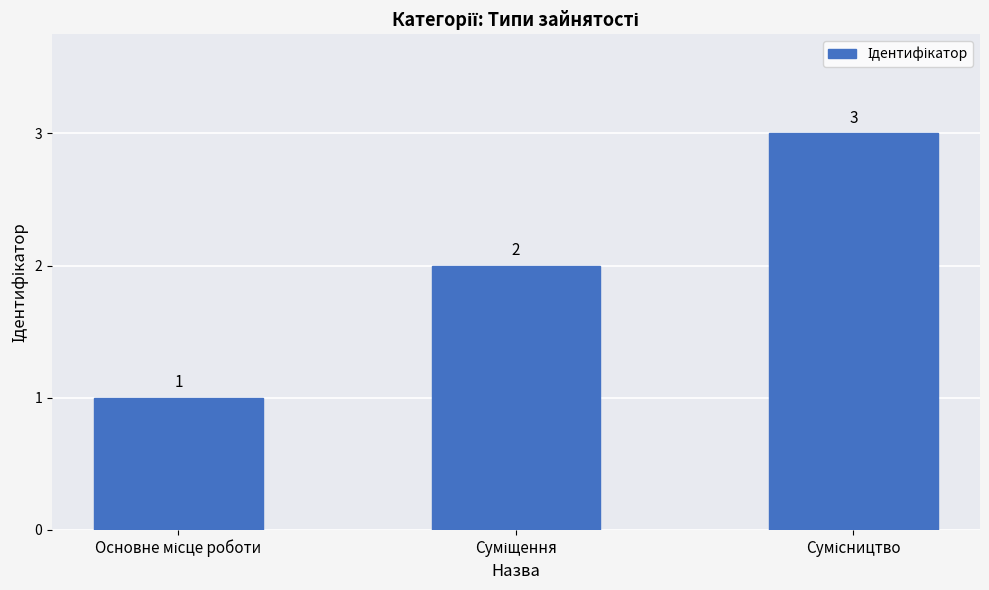

What is the value of the 2nd bar from the left?

2